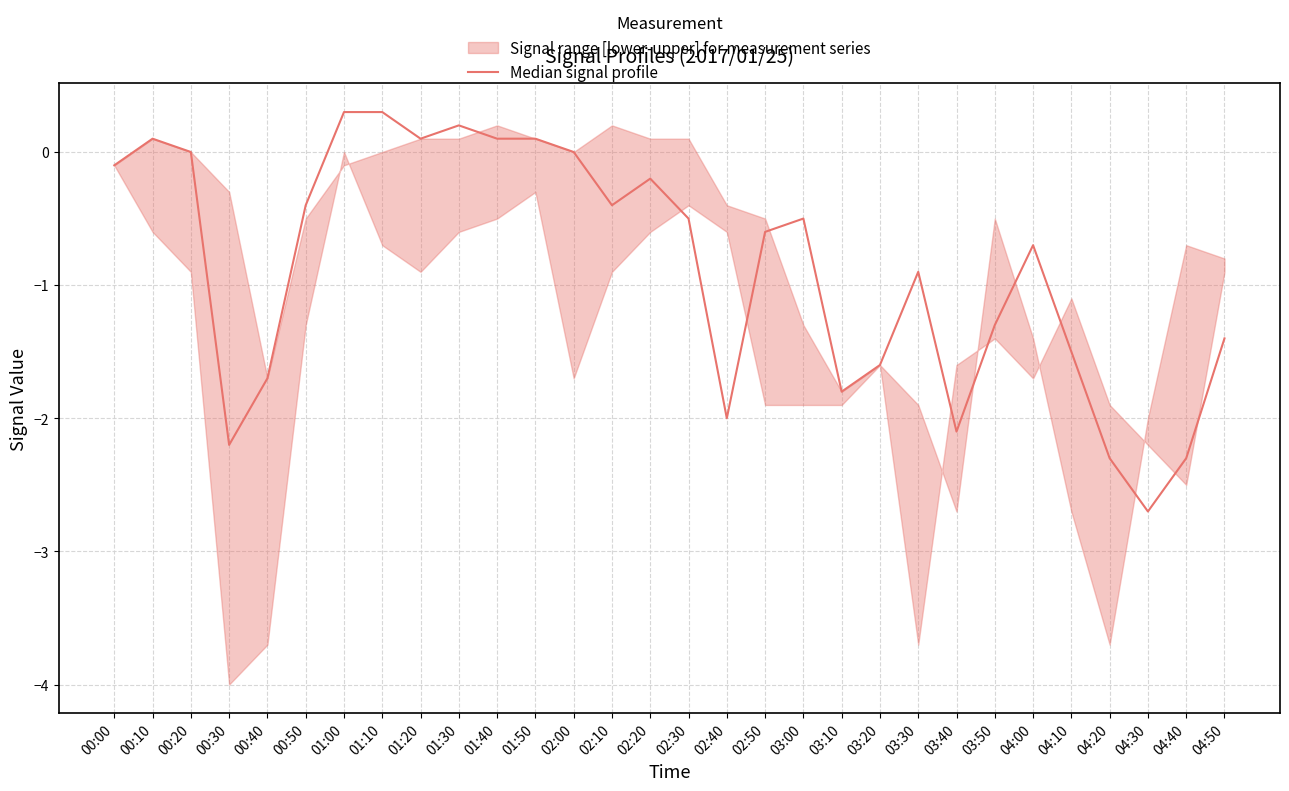

What position from the right is 02:20?

16